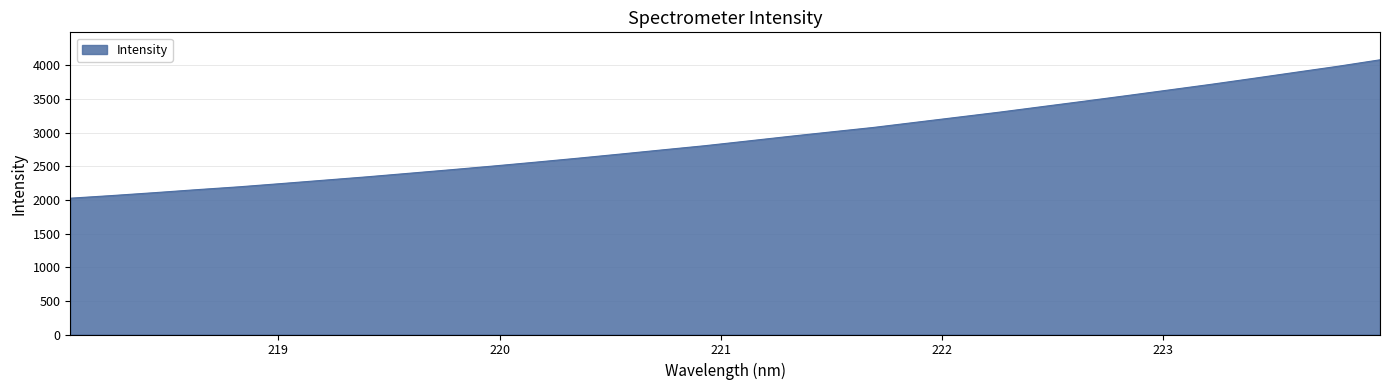

What is the smallest value displayed?

2025.0